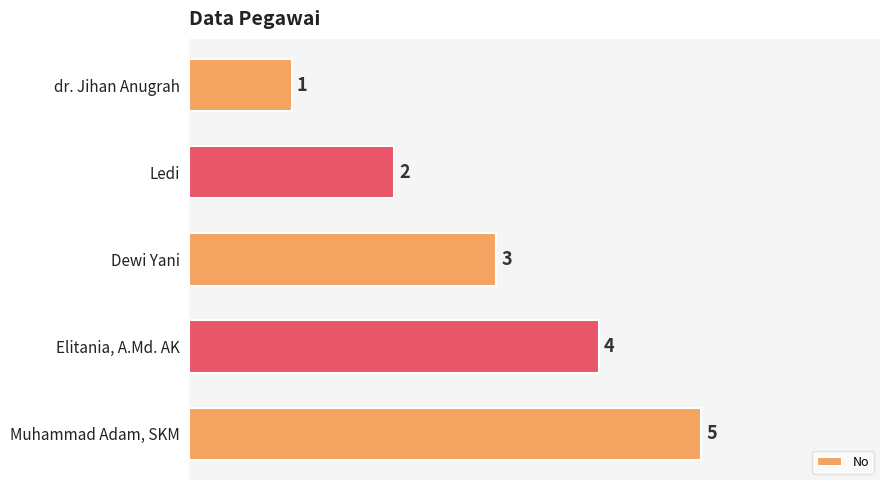

What is the sum of the values at Muhammad Adam, SKM and Elitania, A.Md. AK?

9